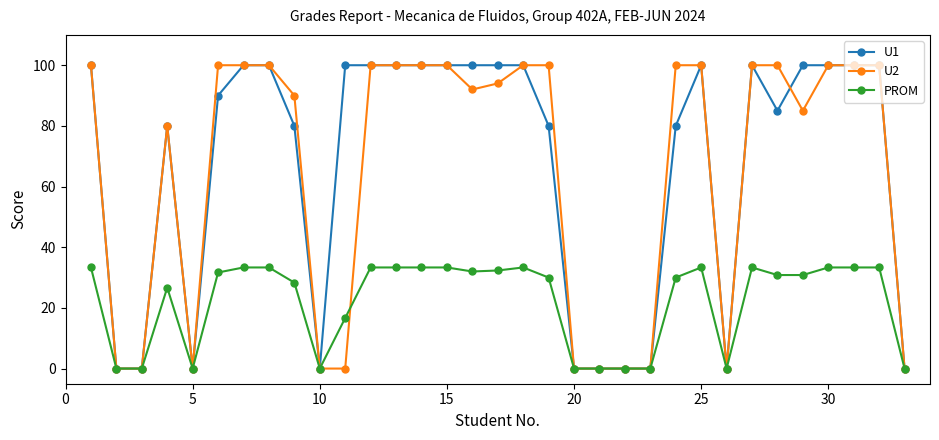

What is the maximum value for PROM?

33.3